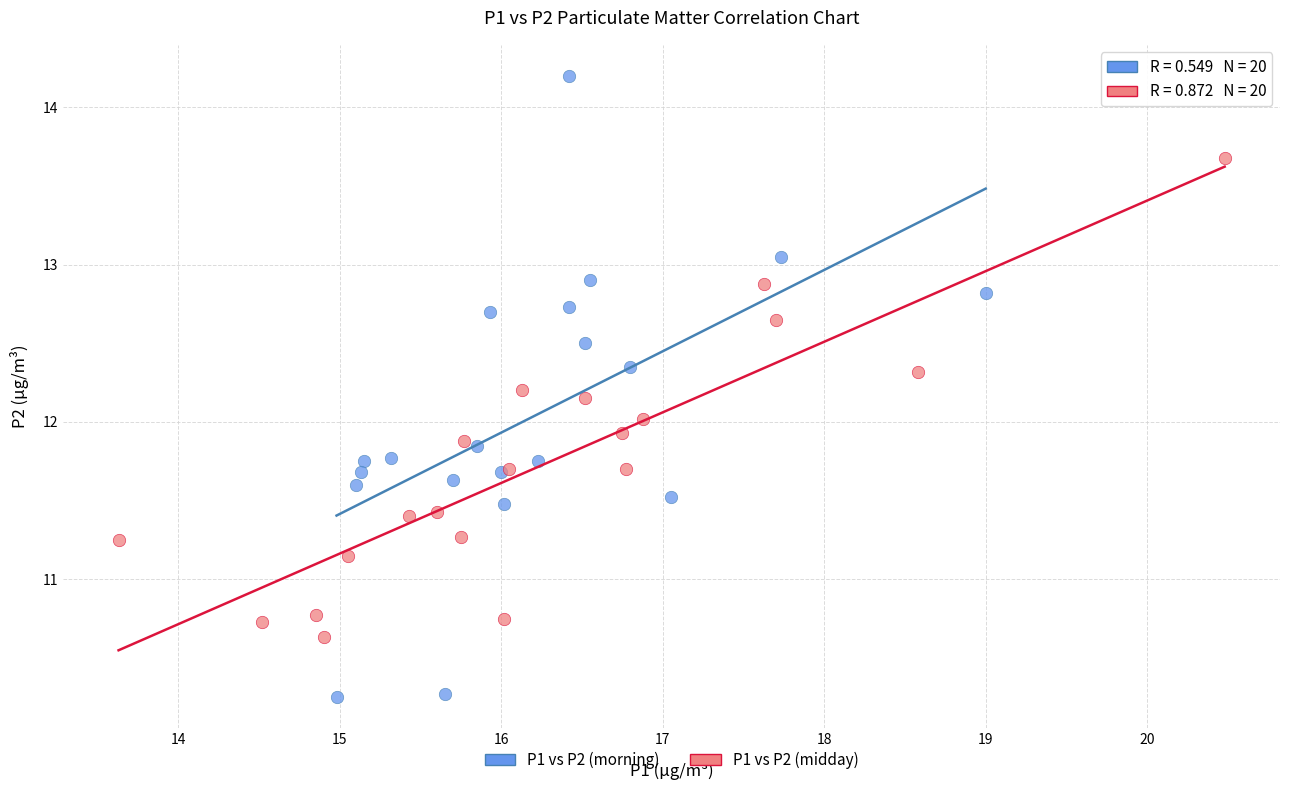

Which series reaches the maximum Y coordinate?

P1 vs P2 (morning)